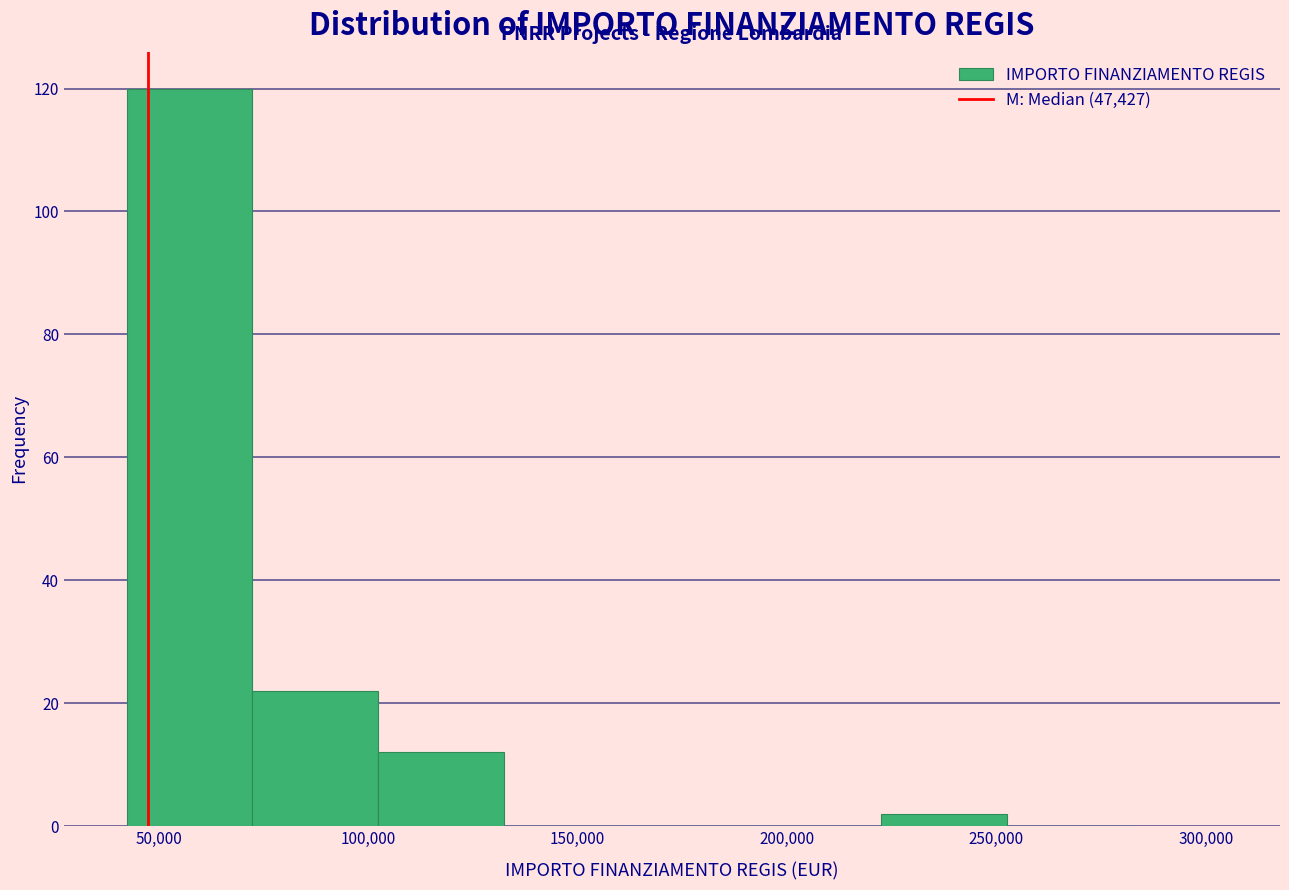

Which range on the x-axis has the tallest bar?

40000 to 70000